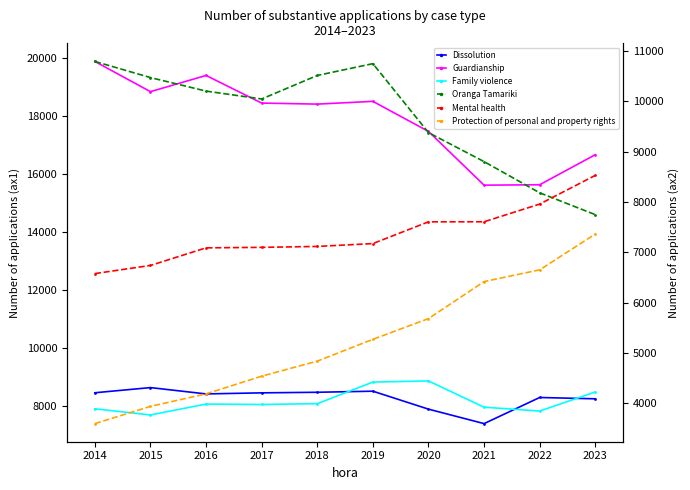

True or false: Mental health has a value of 7116 at 2018.

True